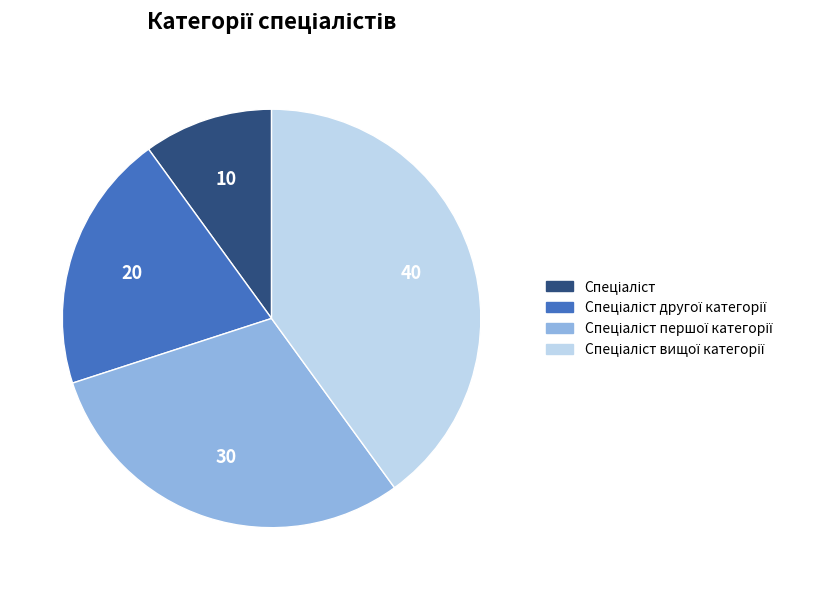

Does any single category account for the majority?

No